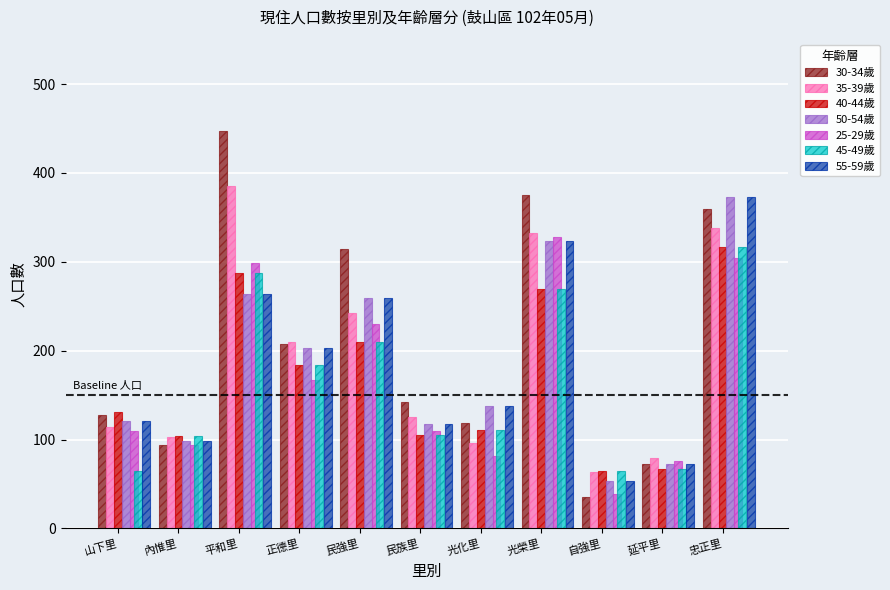

How many distinct data groups are displayed?

7